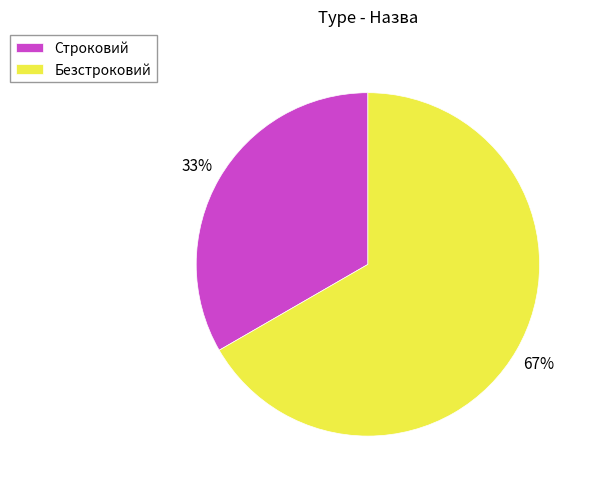

Which has a higher value, Строковий or Безстроковий?

Безстроковий